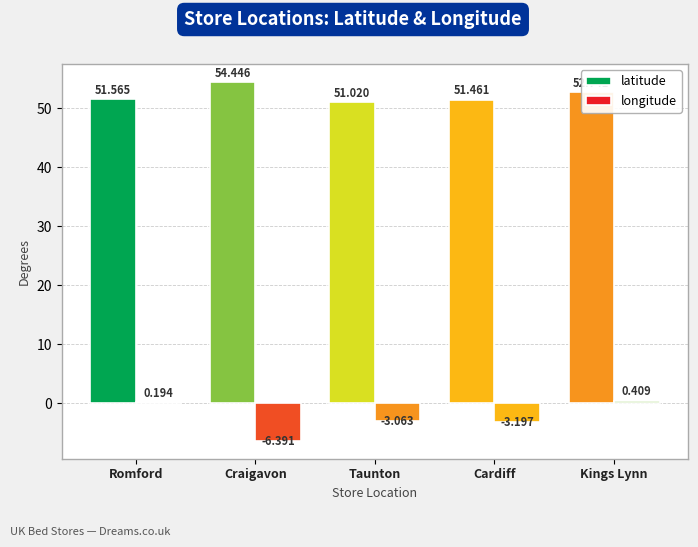

Are the bars horizontal?

No